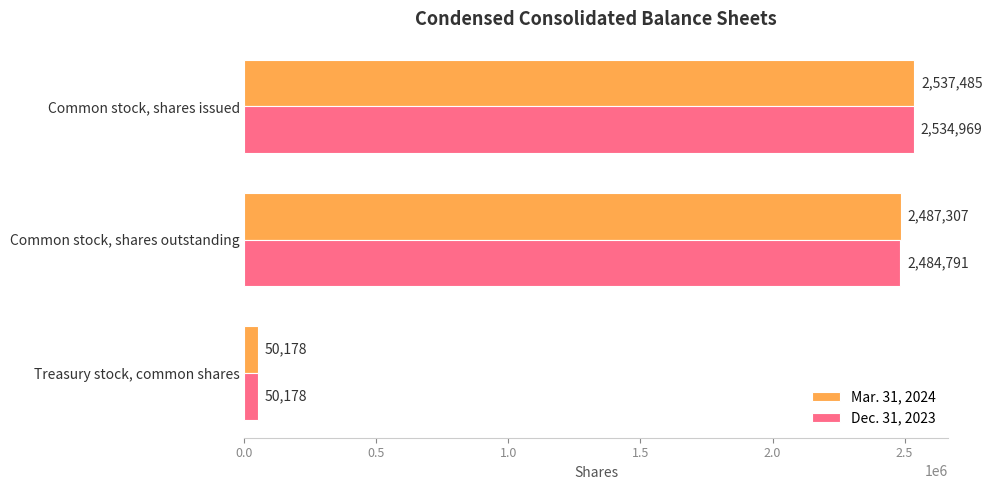

What is the difference between the maximum and minimum values in the Dec. 31, 2023 series?

2484791